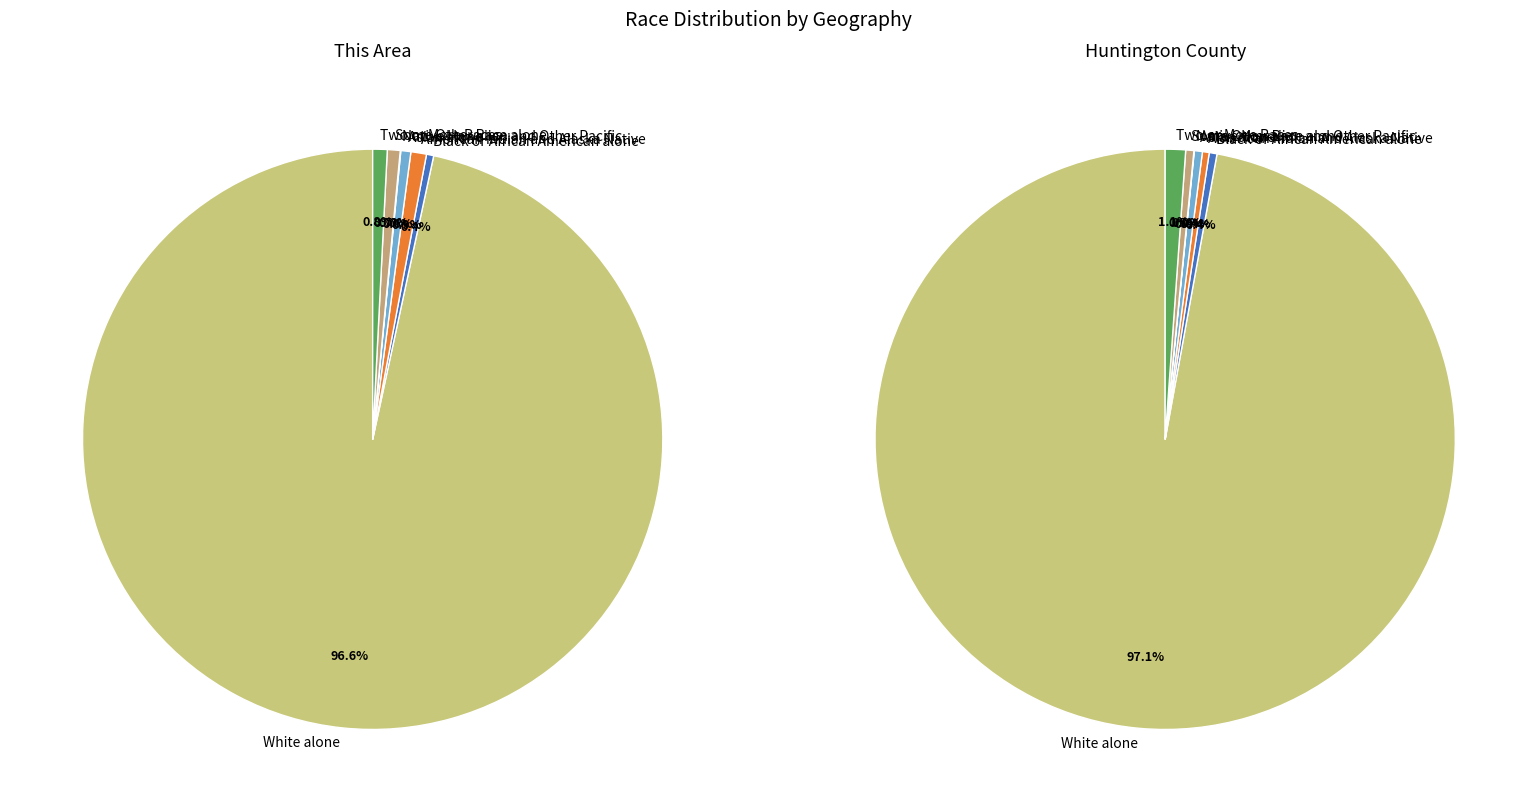

Does Two or More Races account for over 50% of the chart?

No